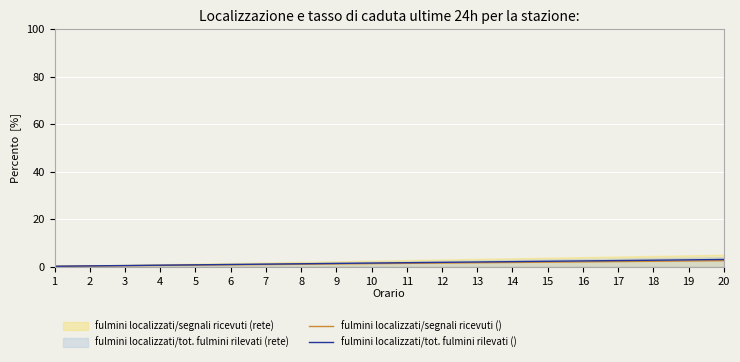

True or false: fulmini localizzati/segnali ricevuti () and fulmini localizzati/tot. fulmini rilevati () intersect in this chart.

False